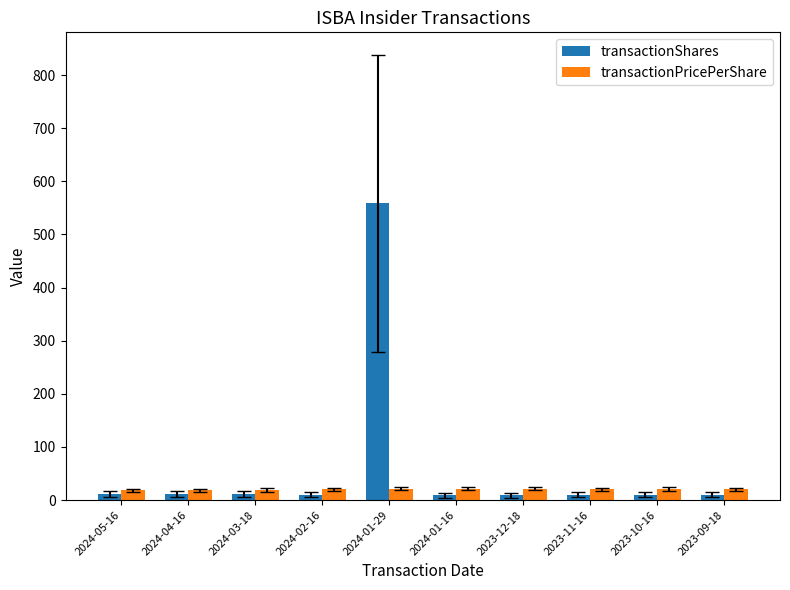

The value of transactionPricePerShare at 2023-11-16 is 20.0. True or false?

True